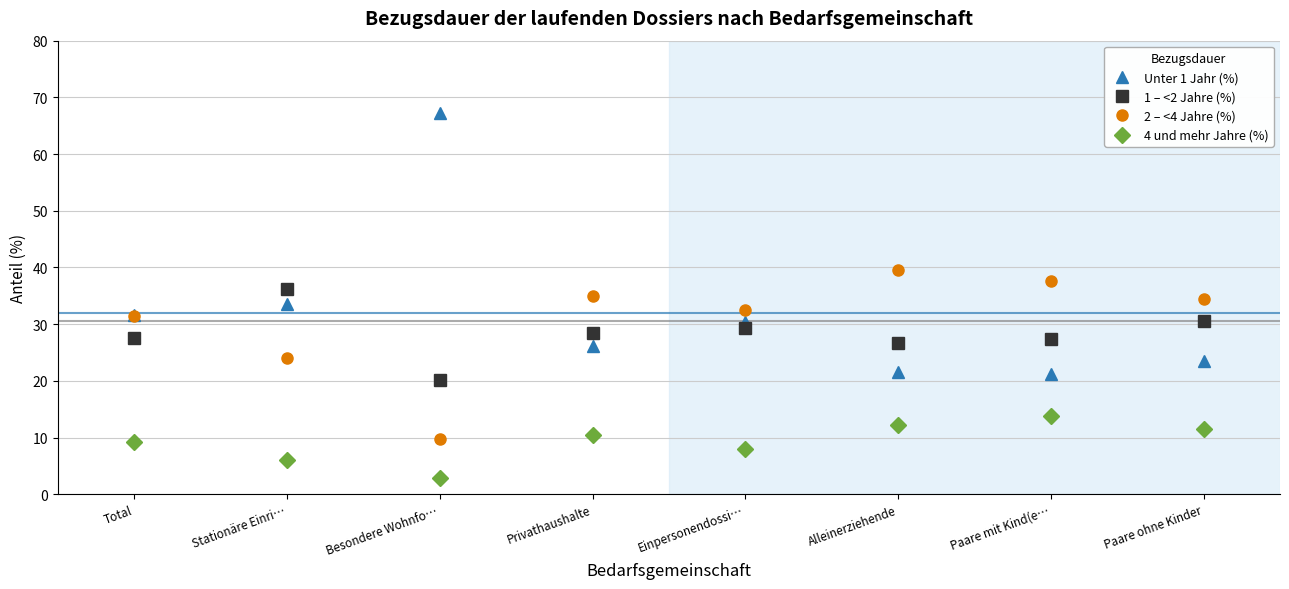

True or false: 2 – <4 Jahre (%) and 4 und mehr Jahre (%) cross at least once.

False